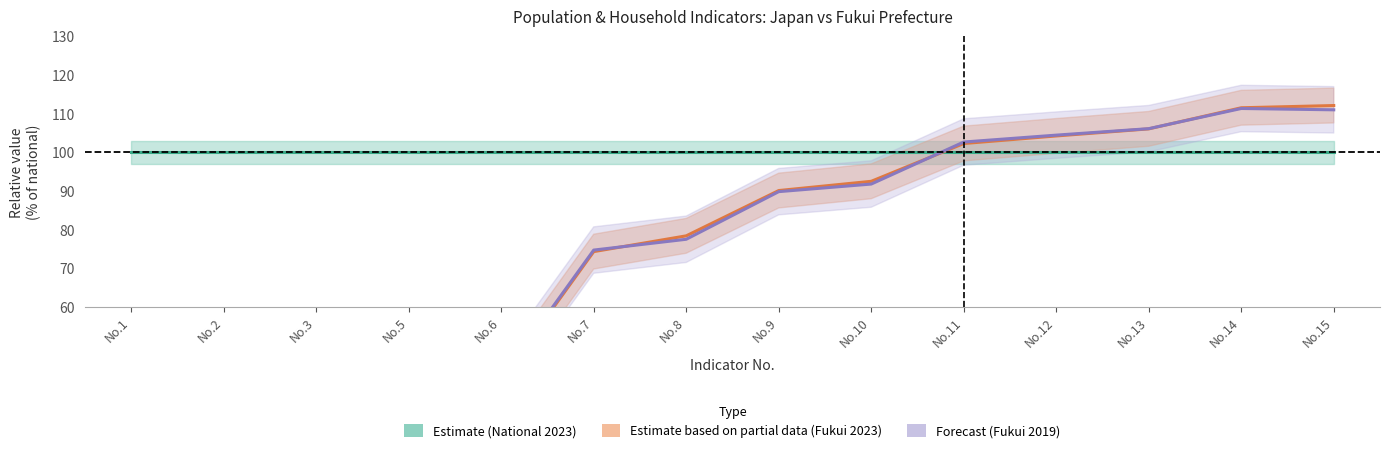

What value does the Estimate based on partial data (Fukui 2023) series have at No.5?

18.4